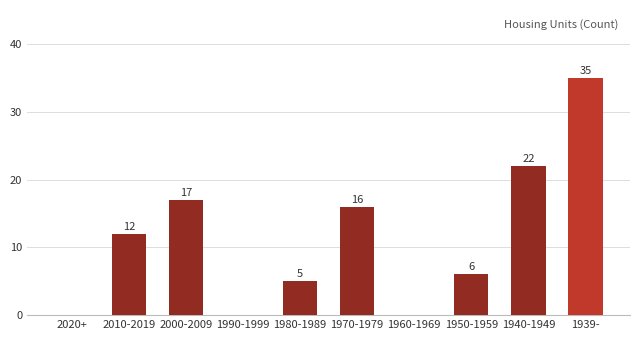

What is the maximum value shown in the chart?

35